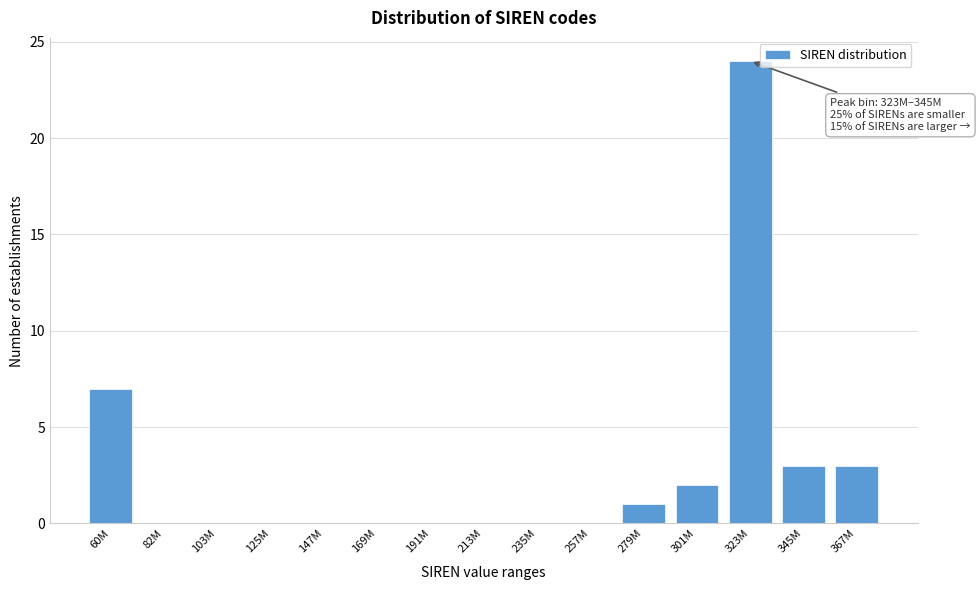

Reading left to right, list all the values displayed in this chart.

60M=7	82M=0	103M=0	125M=0	147M=0	169M=0	191M=0	213M=0	235M=0	257M=0	279M=1	301M=2	323M=24	345M=3	367M=3